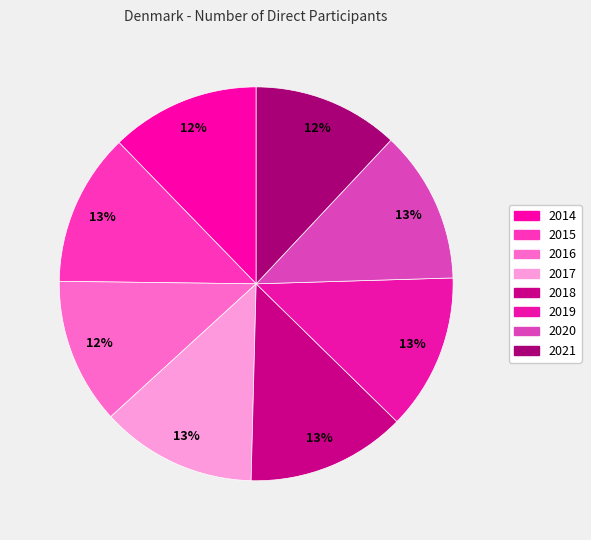

What is the ratio of the value at 2017 to the value at 2015?

1.0